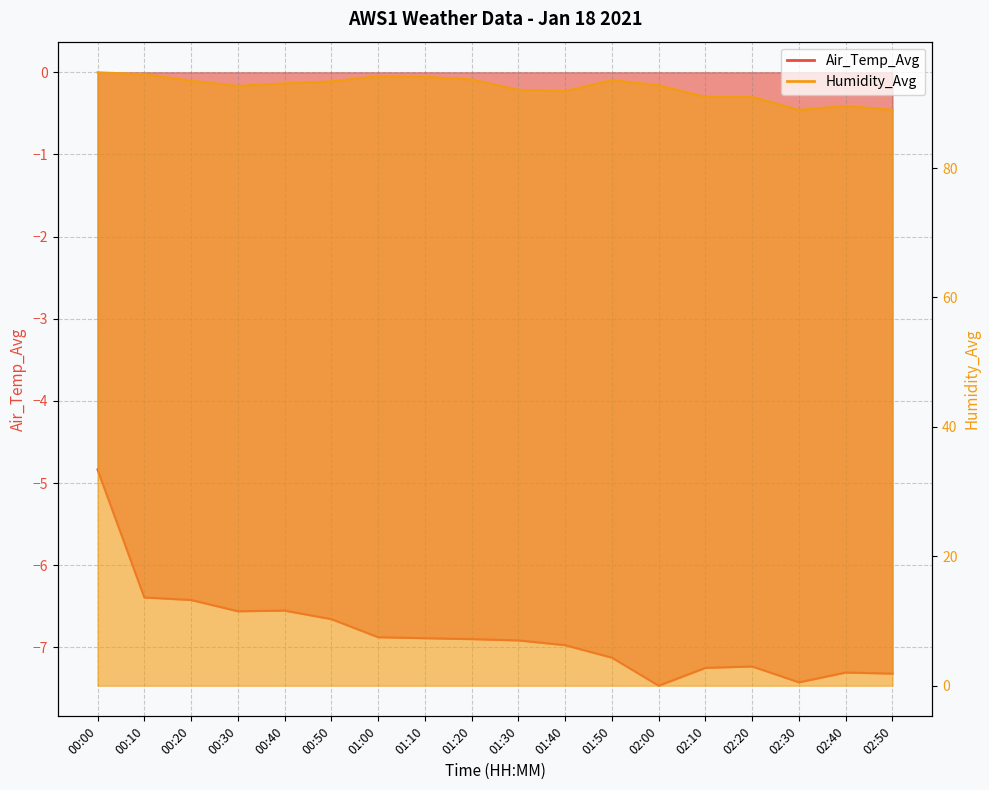

At which category does Humidity_Avg reach its first local valley?

00:30